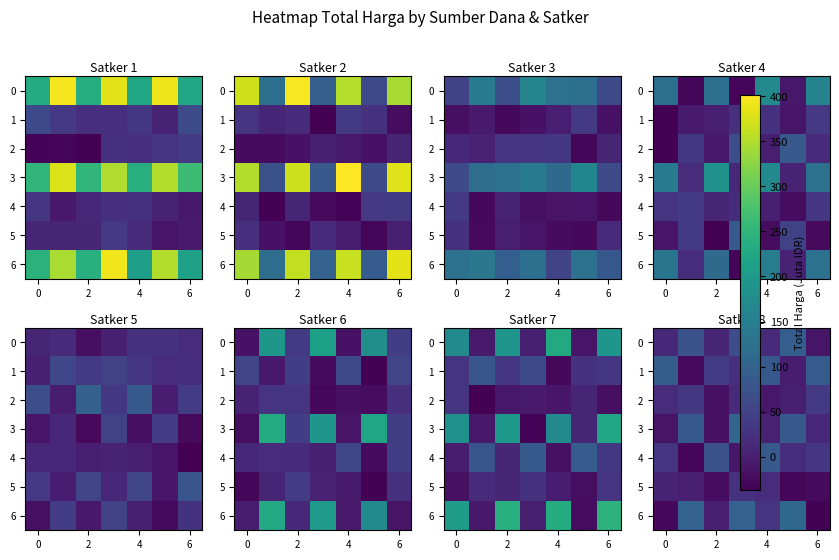

At which category is the sum across all series the highest?

4